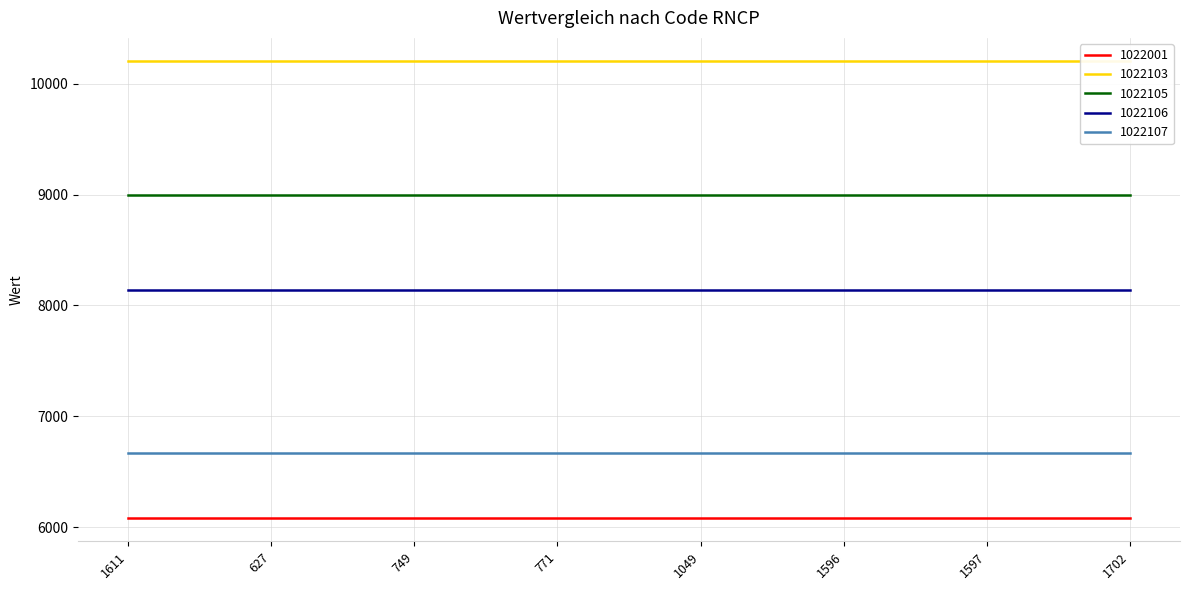

Which category has the highest value in the 1022105 series?

1611